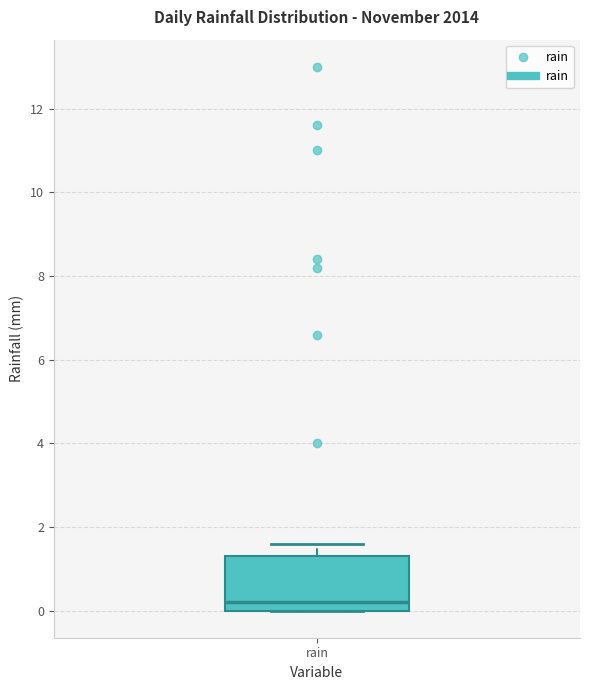

Read this box plot against the y-axis: the position of the median line, the range covered by the box, and the ends of both whiskers. The values are not printed on the chart, so give them approximately, as read against the axis.

median 0.2, box 0.0 to 1.4, whiskers 0.0 to 1.6